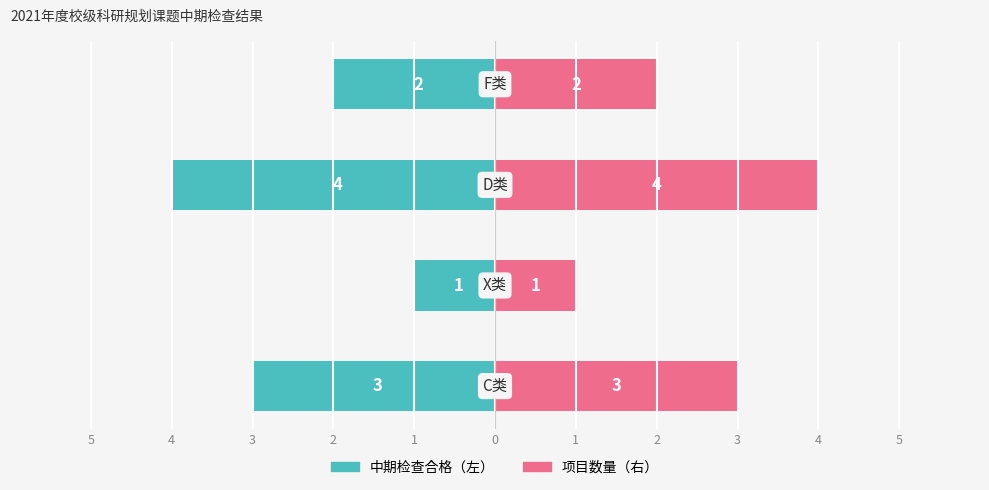

Rank the series by their average value, from lowest to highest.

中期检查合格, 项目数量